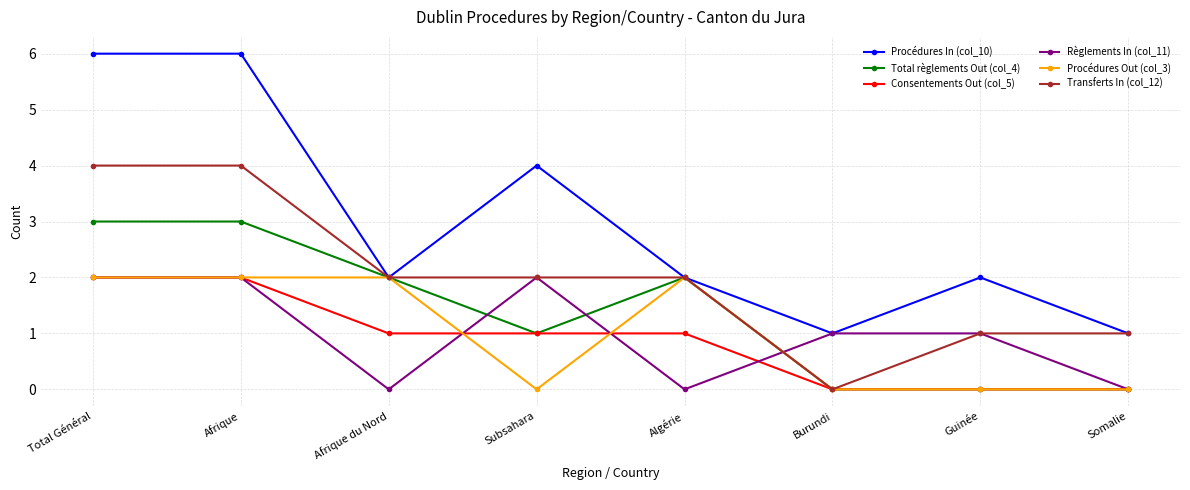

Which series changed the most between Afrique and Guinée?

Procédures In (col_10)